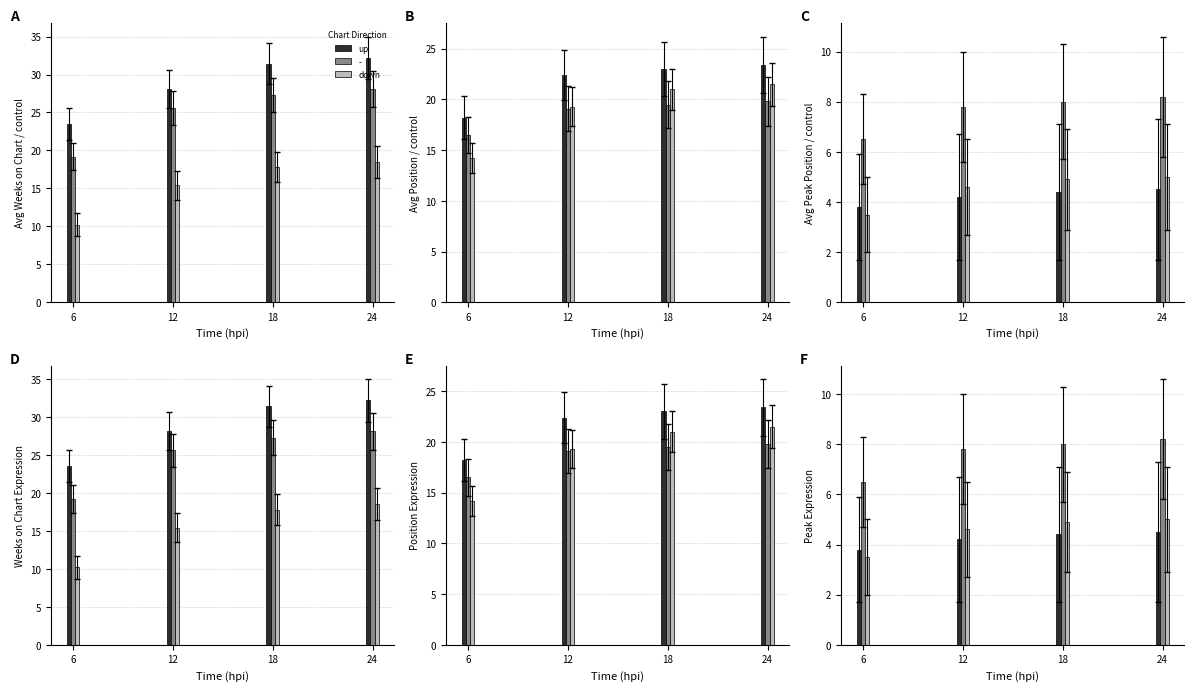

Which series has the largest range (max minus min)?

down